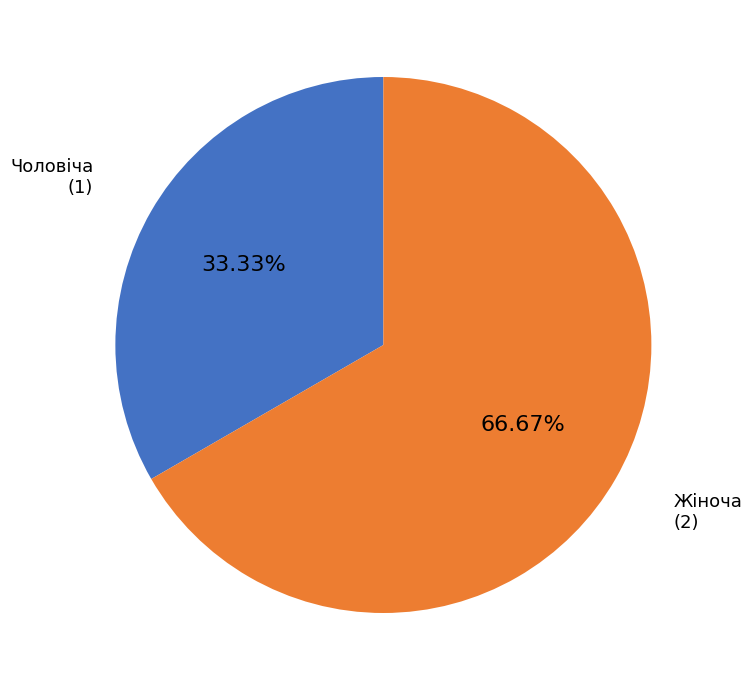

To the nearest percent, what is the difference between the largest and smallest slice percentages?

33%